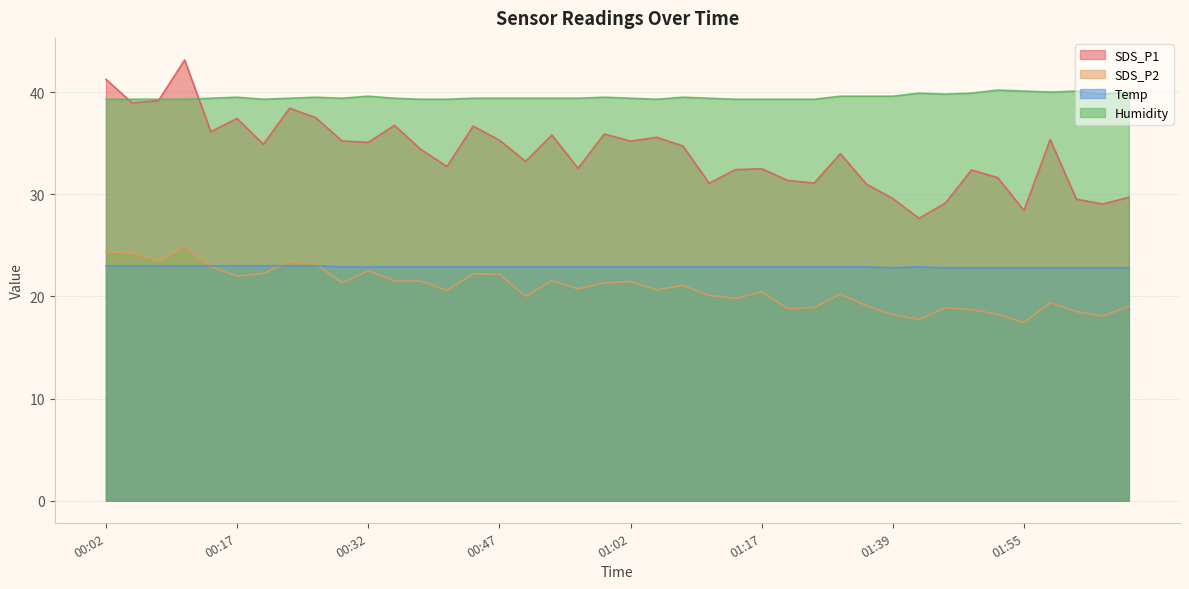

Between which two adjacent categories do SDS_P2 and Temp first intersect?

00:11 and 00:14